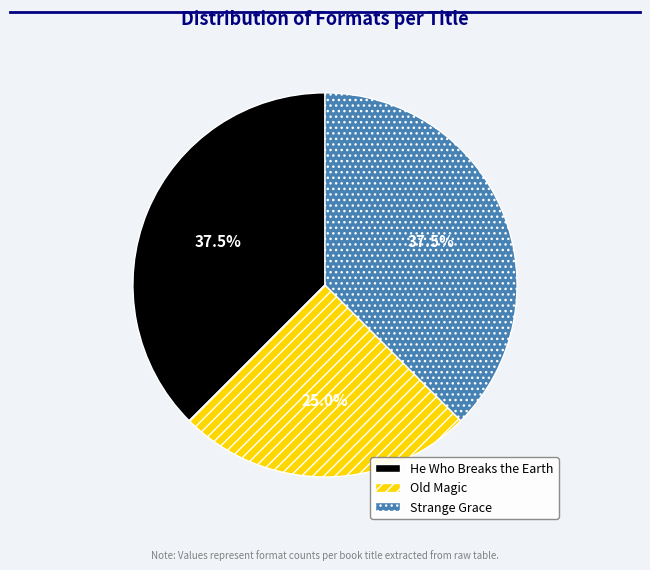

Which category has the smallest portion of the pie?

Old Magic